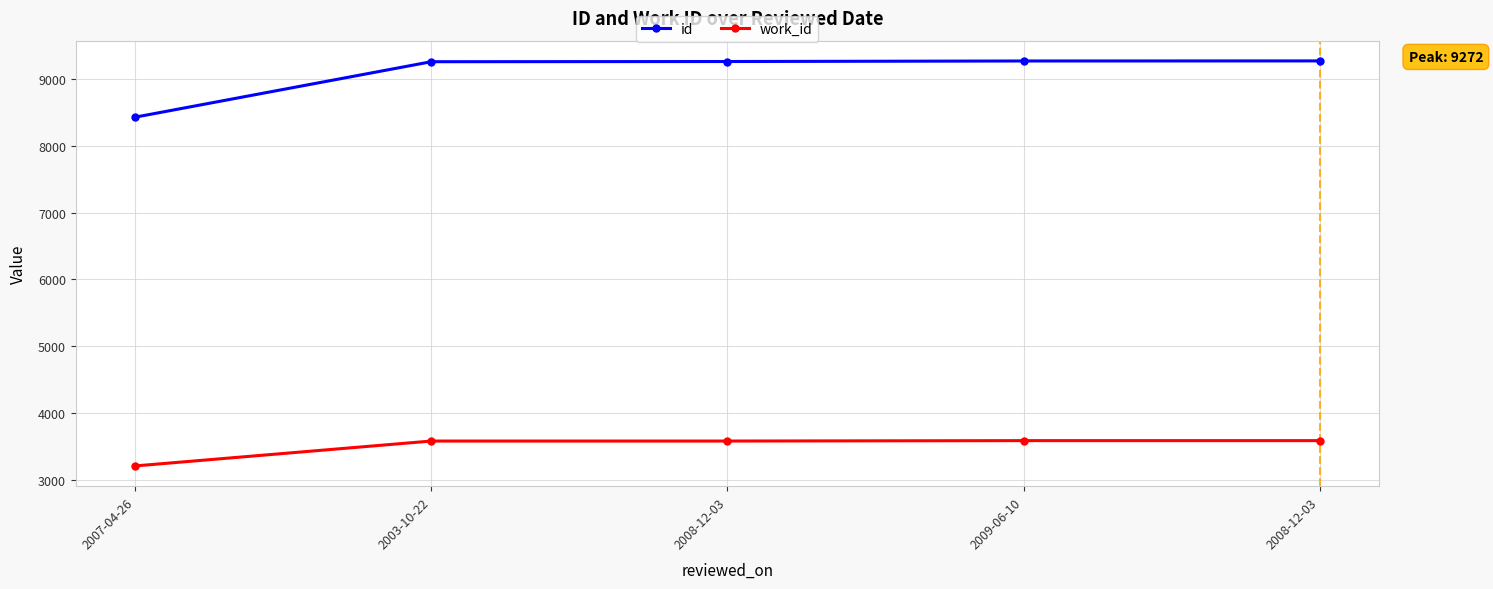

Where does the id series first go above 9263?

2009-06-10